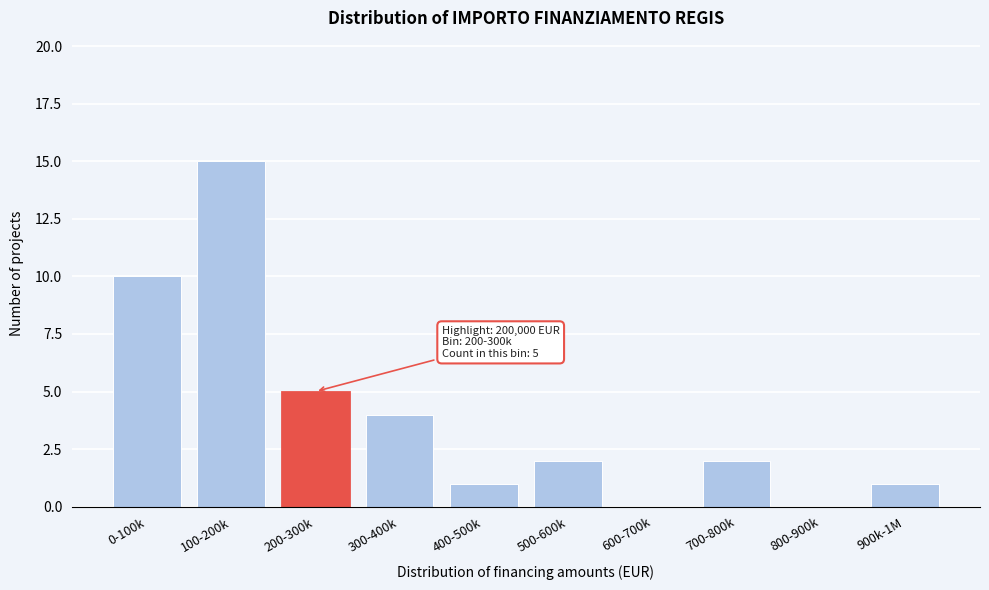

Reading left to right, what are all the values shown in this chart?

0-100k=10	100-200k=15	200-300k=5	300-400k=4	400-500k=1	500-600k=2	600-700k=0	700-800k=2	800-900k=0	900k-1M=1